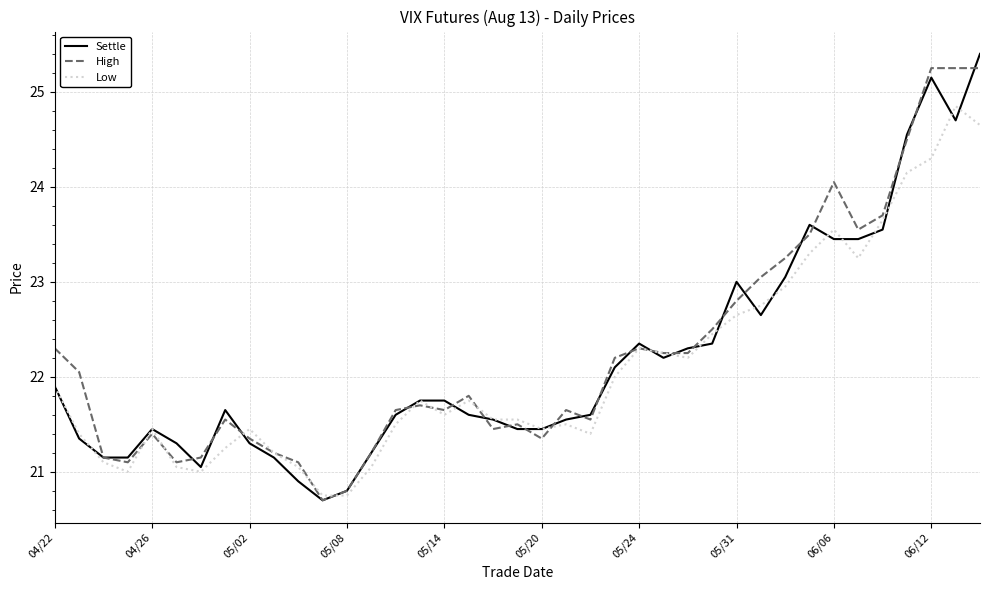

What is the lowest value of the Low series?

20.8